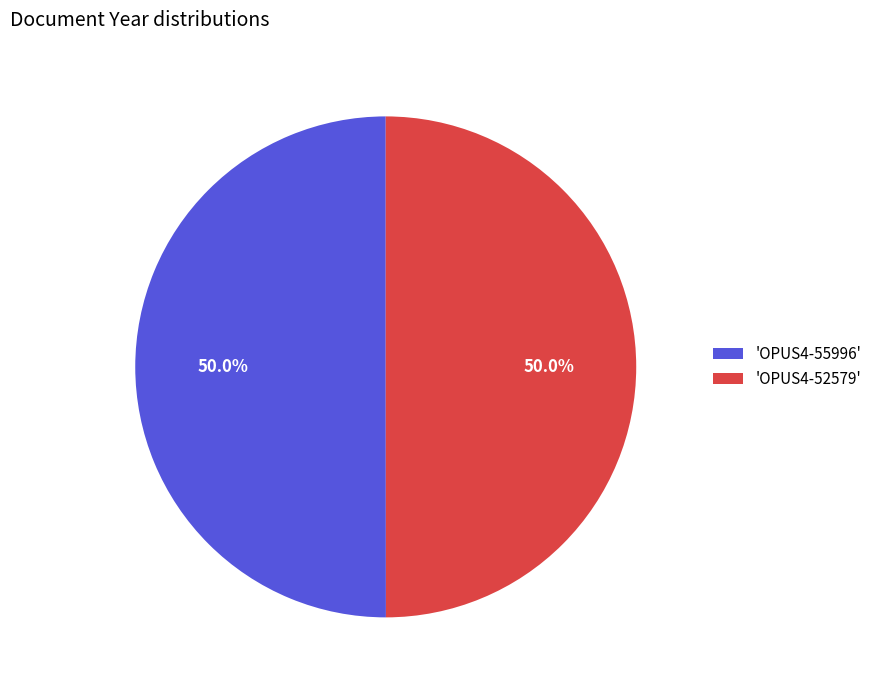

Approximately how many times larger is the value at 'OPUS4-52579' compared to 'OPUS4-55996'?

1.0